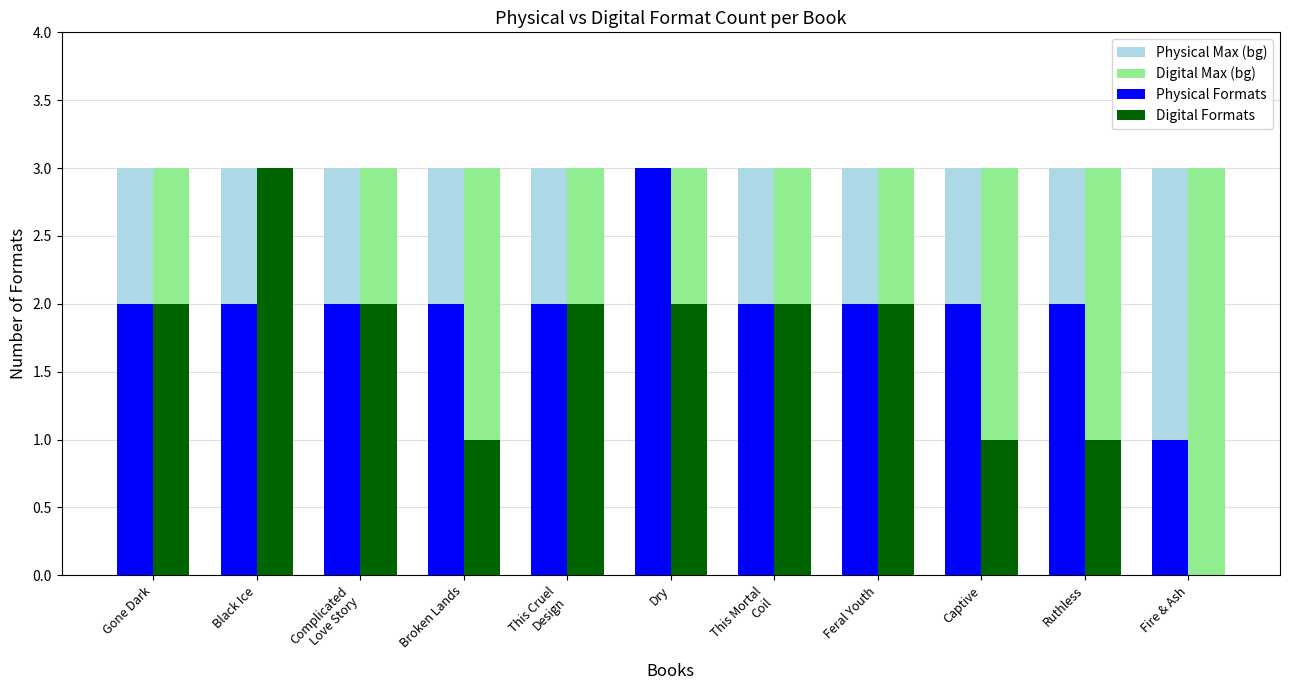

What is the maximum value shown in the chart?

3